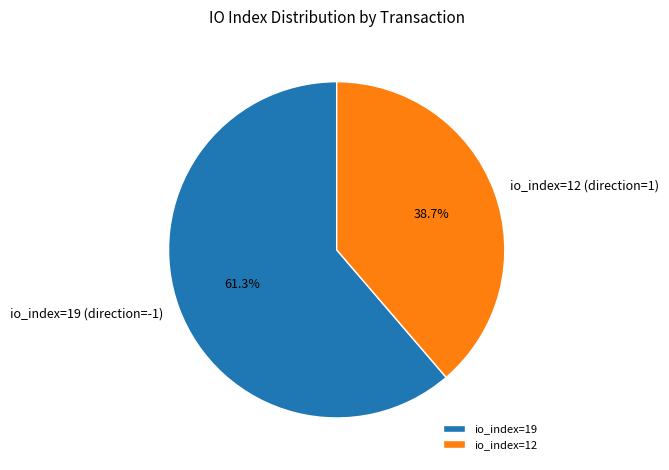

To the nearest percent, what is the difference between the largest and smallest slice percentages?

23%